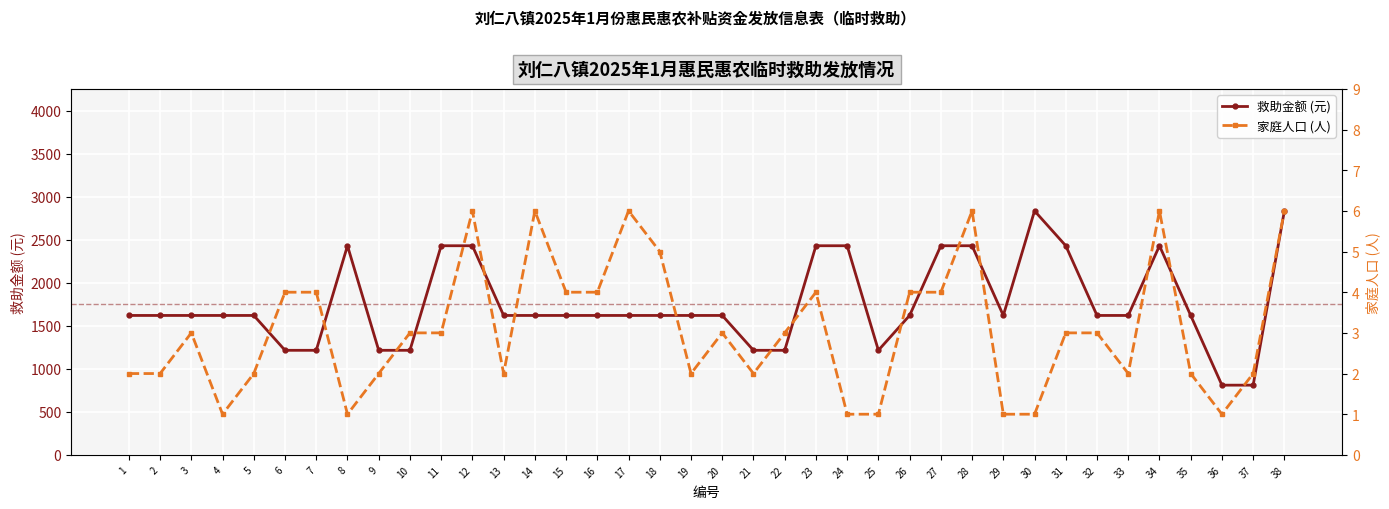

Reading left to right, extract all data points from this chart.

救助金额 (元): 1=1620	2=1620	3=1620	4=1620	5=1620	6=1215	7=1215	8=2430	9=1215	10=1215	11=2430	12=2430	13=1620	14=1620	15=1620	16=1620	17=1620	18=1620	19=1620	20=1620	21=1215	22=1215	23=2430	24=2430	25=1215	26=1620	27=2430	28=2430	29=1620	30=2835	31=2430	32=1620	33=1620	34=2430	35=1620	36=810	37=810	38=2835
家庭人口 (人): 1=2	2=2	3=3	4=1	5=2	6=4	7=4	8=1	9=2	10=3	11=3	12=6	13=2	14=6	15=4	16=4	17=6	18=5	19=2	20=3	21=2	22=3	23=4	24=1	25=1	26=4	27=4	28=6	29=1	30=1	31=3	32=3	33=2	34=6	35=2	36=1	37=2	38=6